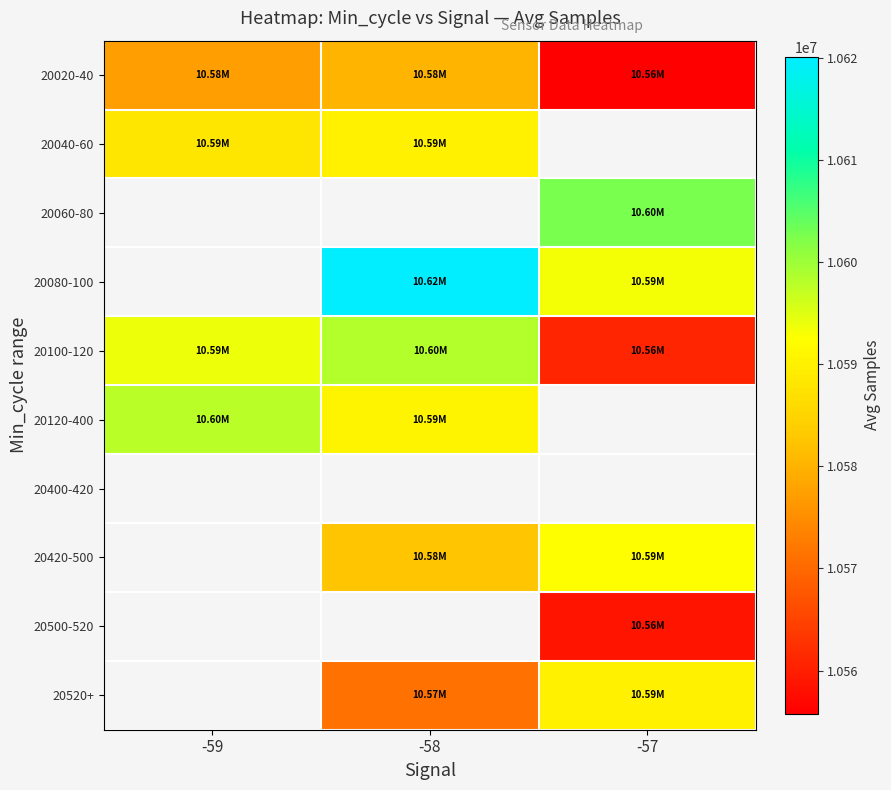

Which series has the widest spread of values?

20100-120